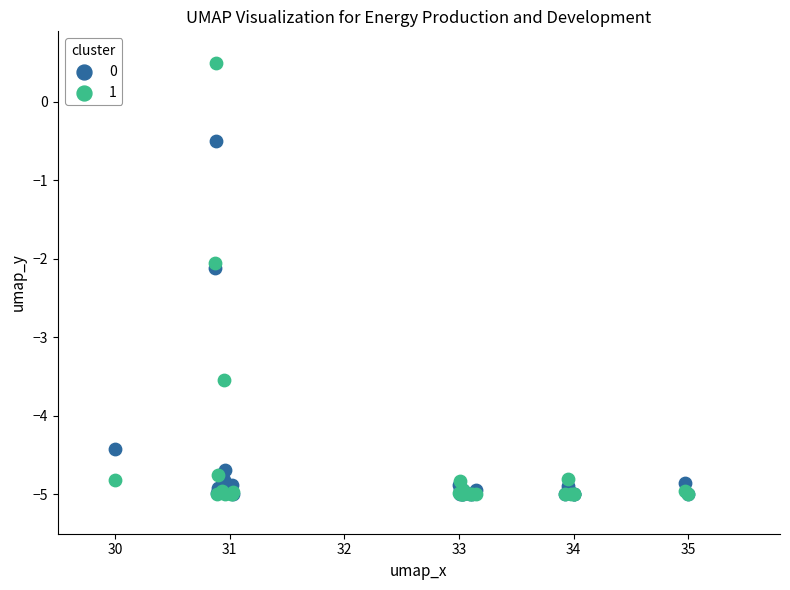

What are all the series names shown in the legend?

0, 1